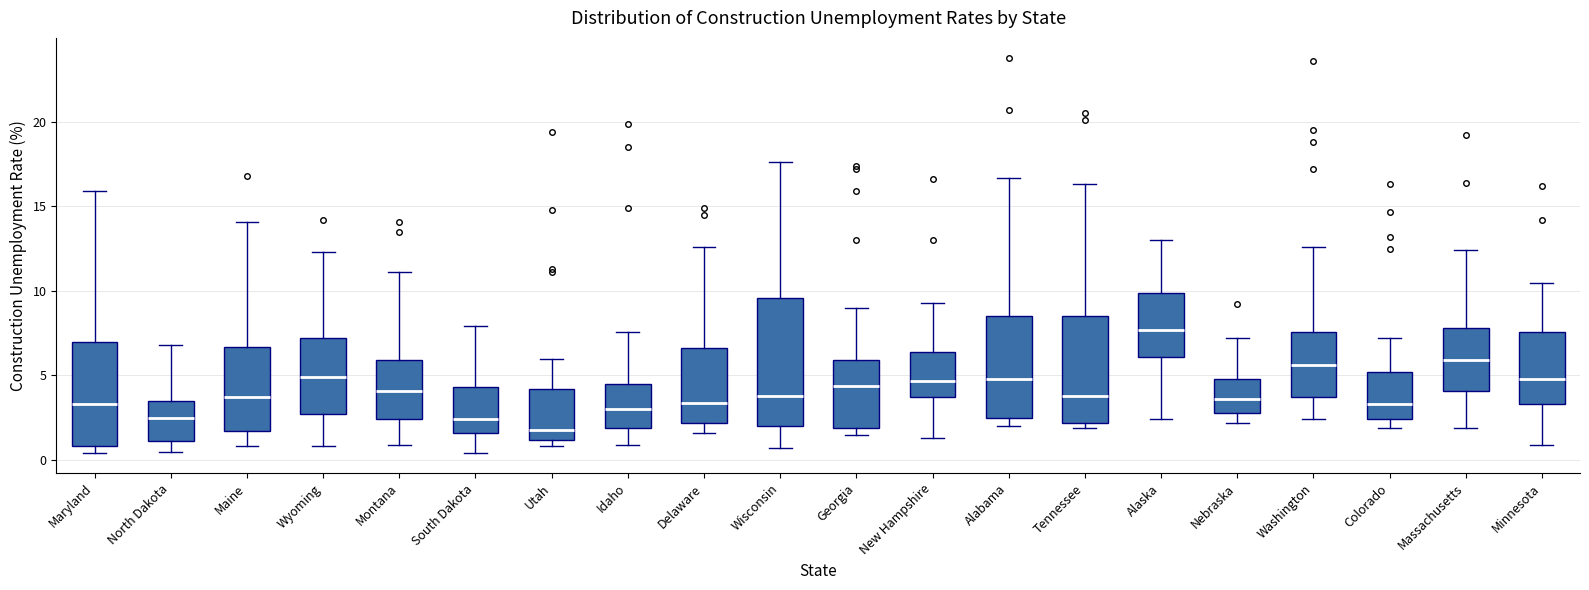

Reading left to right, transcribe this box plot: for each box, give where its median line is, the range the box spans, and where its two whiskers end, as read against the y-axis. The values are not printed on the chart, so give them approximately, as read against the axis.

Maryland: median 3.5, box 1.0 to 7.0, whiskers 0.5 to 16.0
North Dakota: median 2.5, box 1.0 to 3.5, whiskers 0.5 to 7.0
Maine: median 3.5, box 1.5 to 6.5, whiskers 1.0 to 14.0
Wyoming: median 5.0, box 2.5 to 7.0, whiskers 1.0 to 12.5
Montana: median 4.0, box 2.5 to 6.0, whiskers 1.0 to 11.0
South Dakota: median 2.5, box 1.5 to 4.5, whiskers 0.5 to 8.0
Utah: median 2.0, box 1.0 to 4.0, whiskers 1.0 (just below the box's lower edge) to 6.0
Idaho: median 3.0, box 2.0 to 4.5, whiskers 1.0 to 7.5
Delaware: median 3.5, box 2.0 to 6.5, whiskers 1.5 to 12.5
Wisconsin: median 4.0, box 2.0 to 9.5, whiskers 0.5 to 17.5
Georgia: median 4.5, box 2.0 to 6.0, whiskers 1.5 to 9.0
New Hampshire: median 4.5, box 3.5 to 6.5, whiskers 1.5 to 9.5
Alabama: median 5.0, box 2.5 to 8.5, whiskers 2.0 to 16.5
Tennessee: median 4.0, box 2.0 to 8.5, whiskers 2.0 (just below the box's lower edge) to 16.5
Alaska: median 7.5, box 6.0 to 10.0, whiskers 2.5 to 13.0
Nebraska: median 3.5, box 3.0 to 5.0, whiskers 2.0 to 7.0
Washington: median 5.5, box 3.5 to 7.5, whiskers 2.5 to 12.5
Colorado: median 3.5, box 2.5 to 5.0, whiskers 2.0 to 7.0
Massachusetts: median 6.0, box 4.0 to 8.0, whiskers 2.0 to 12.5
Minnesota: median 5.0, box 3.5 to 7.5, whiskers 1.0 to 10.5